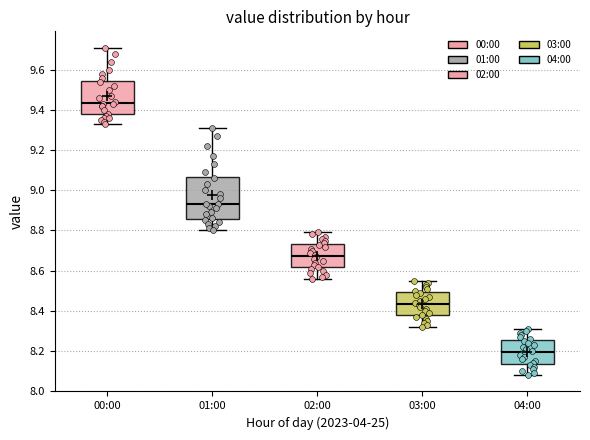

Comparing the boxes themselves (not the whiskers), which one is the tallest?

01:00